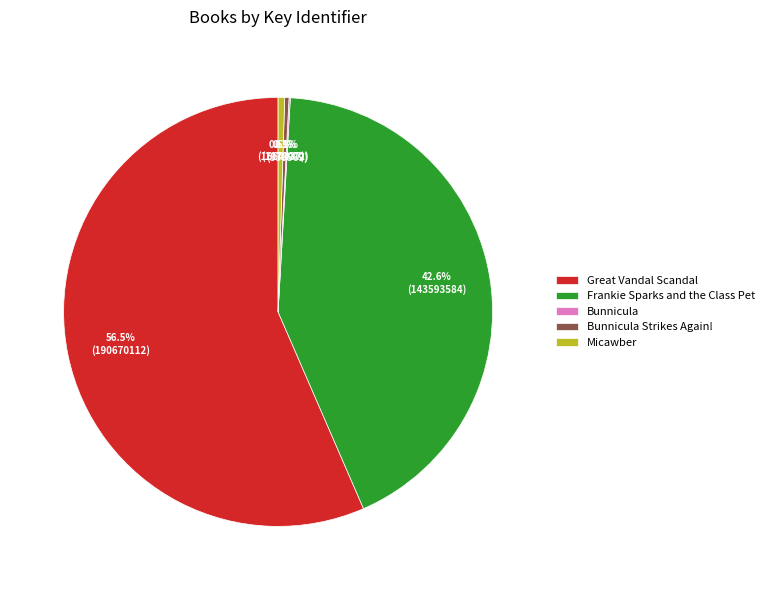

Approximately how many times larger is the value at Great Vandal Scandal compared to Micawber?

114.6